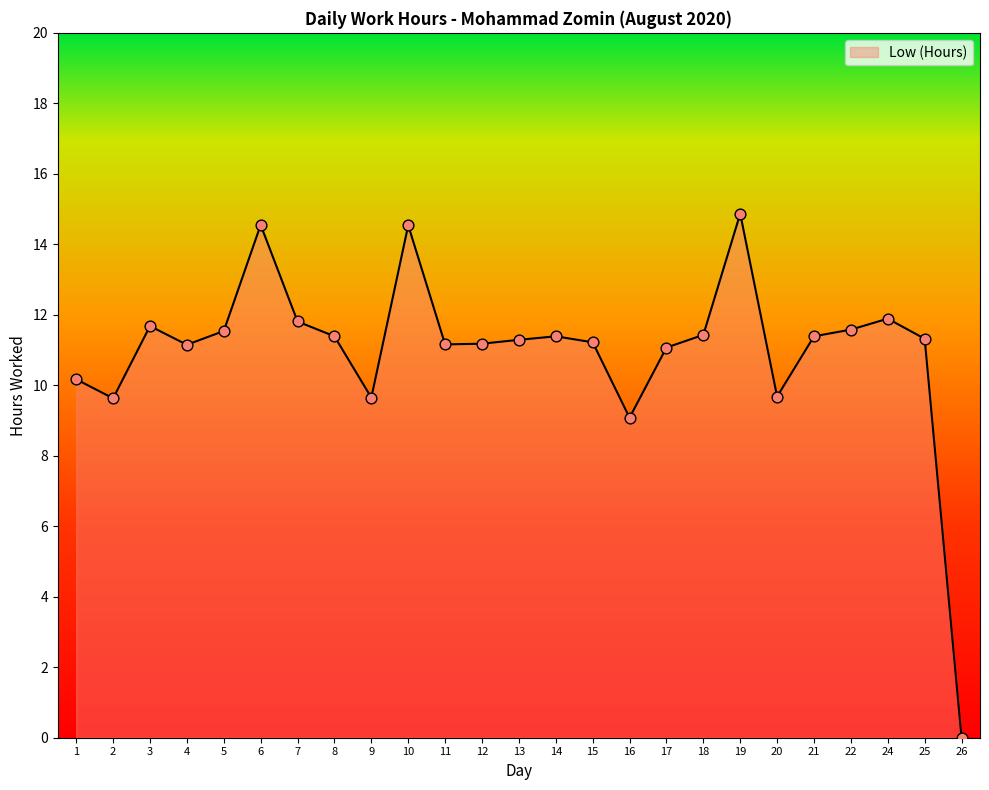

What is the change in value from 8 to 26?

-11.4